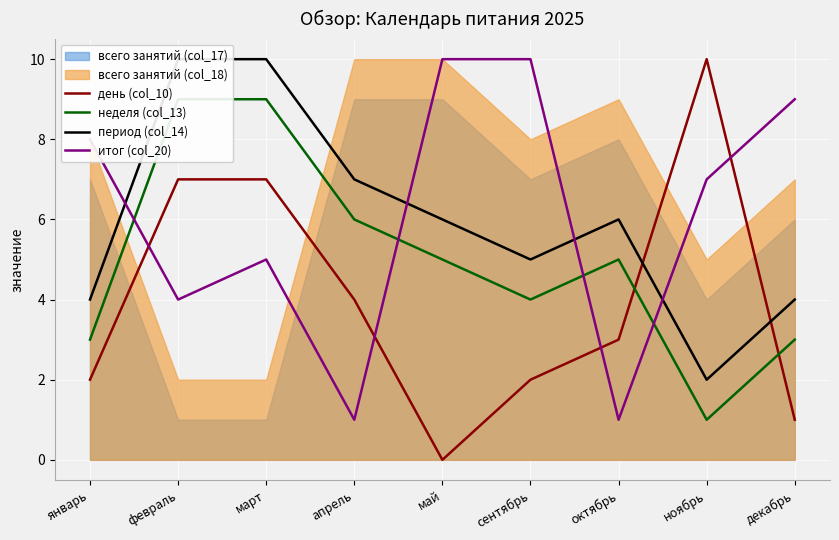

At how many categories does at least one series exceed 8?

6